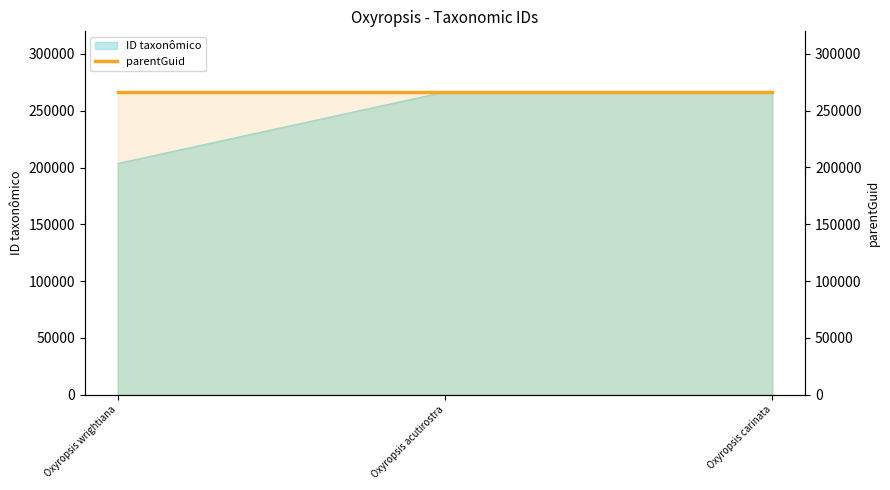

At which label is the value closest to 235124?

Oxyropsis carinata